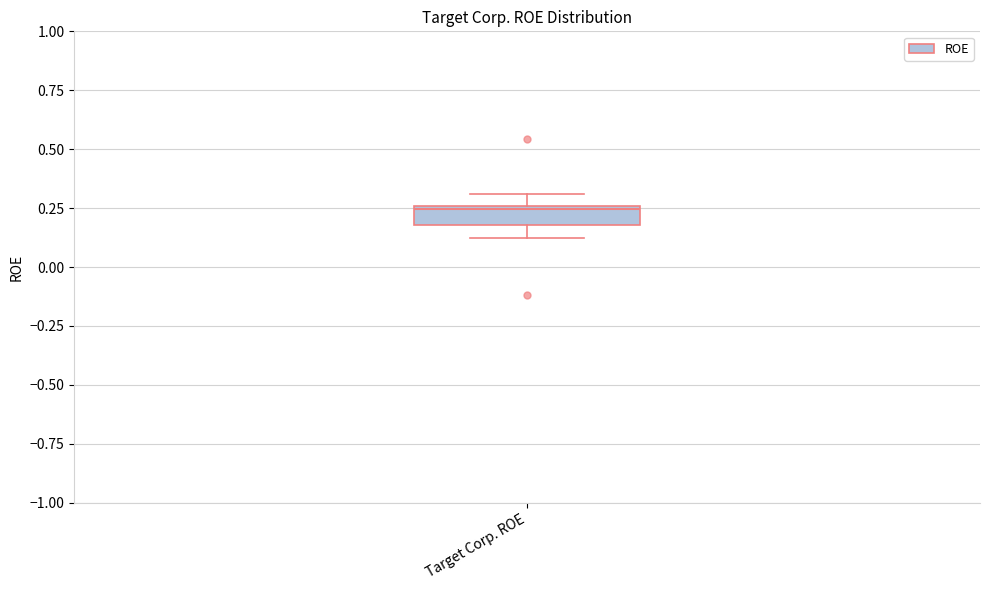

Transcribe this box plot: give where the median line is, the range the box spans, and where the two whiskers end, as read against the y-axis. The values are not printed on the chart, so give them approximately, as read against the axis.

median 0.25, box 0.20 to 0.25, whiskers 0.10 to 0.30